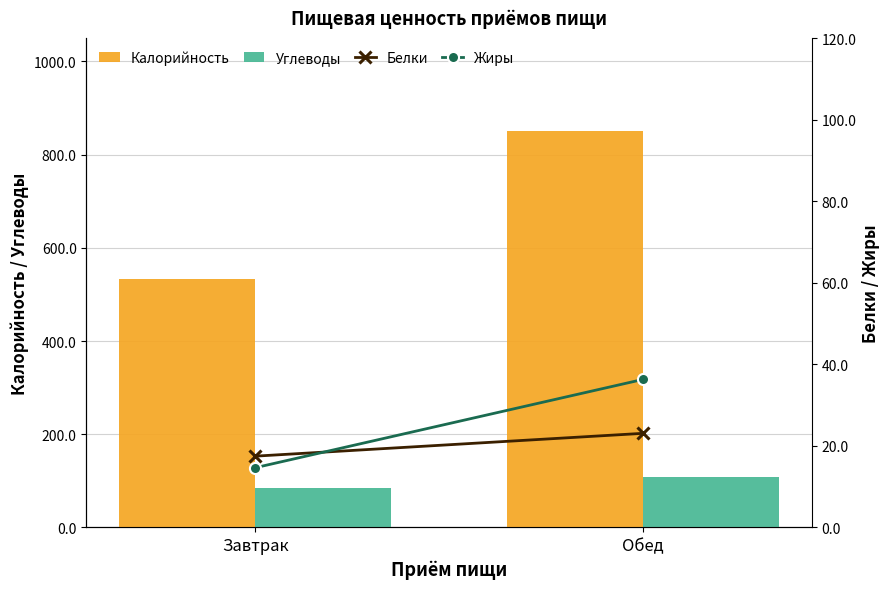

List the series in order of their peak value, highest first.

Калорийность, Углеводы, Жиры, Белки